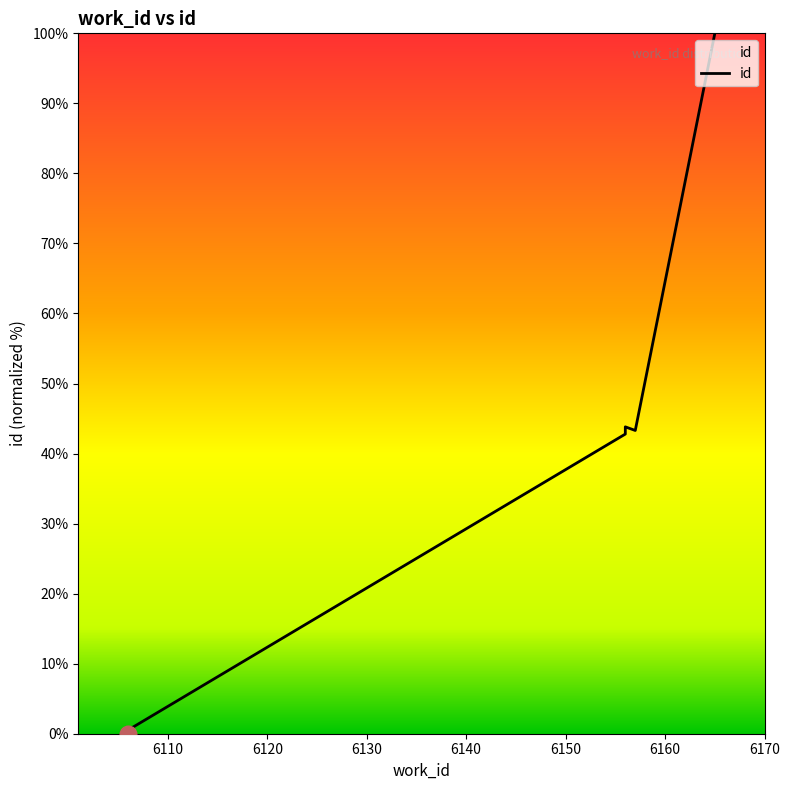

What is the value of the 4th point from the left?

43.8